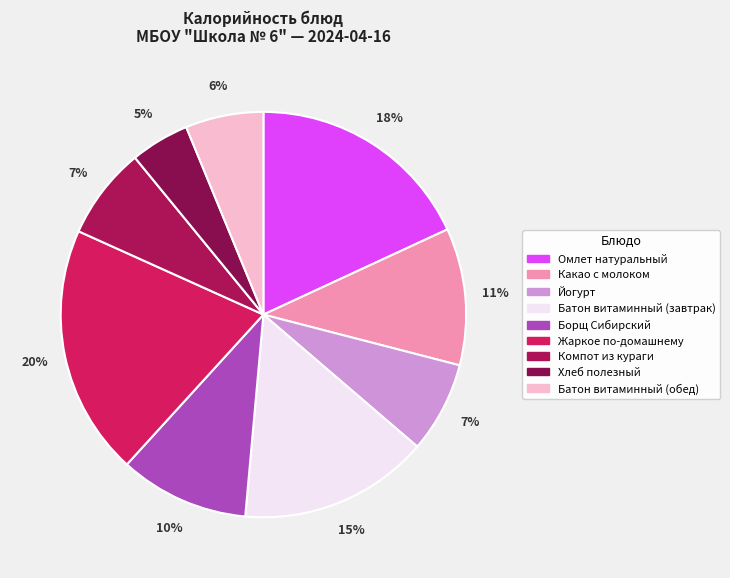

Combined, do Жаркое по-домашнему and Борщ Сибирский account for over 50%?

No